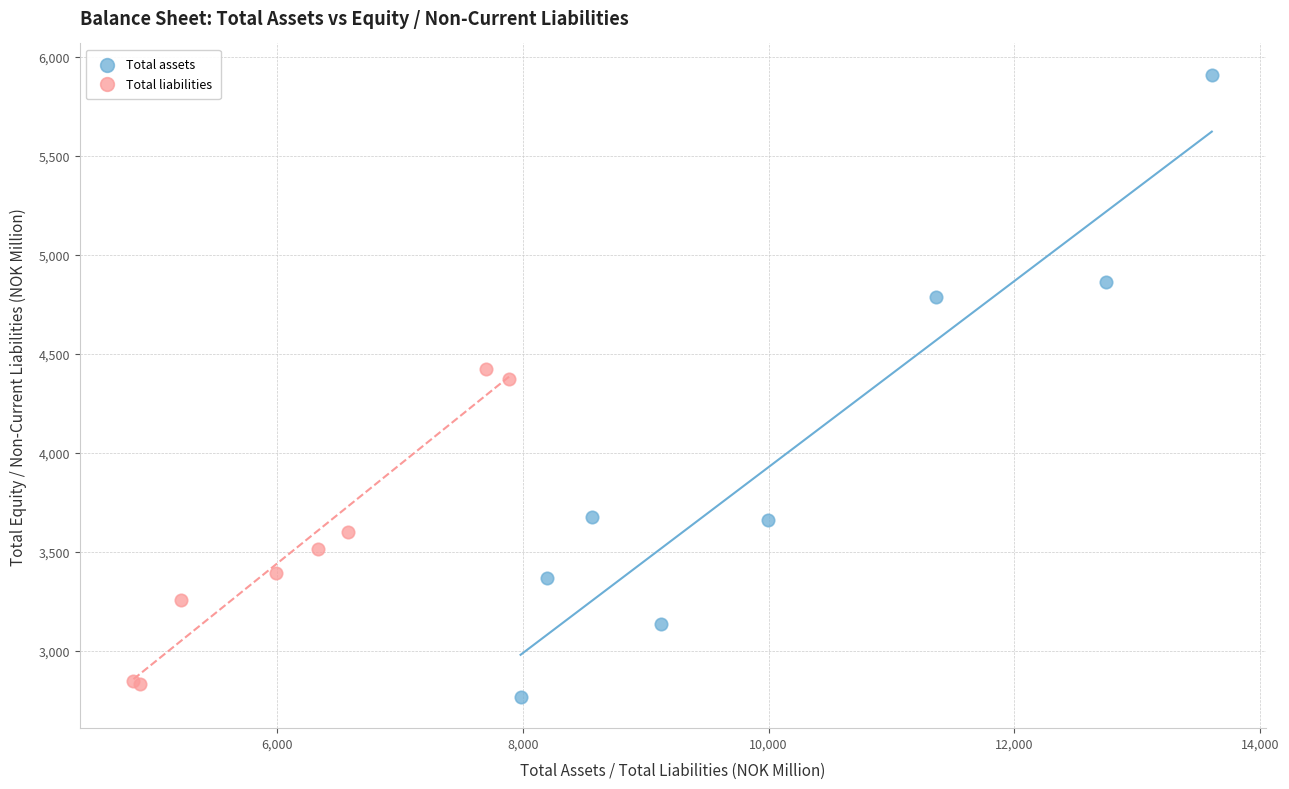

Which series has the widest spread of Y values?

Total assets